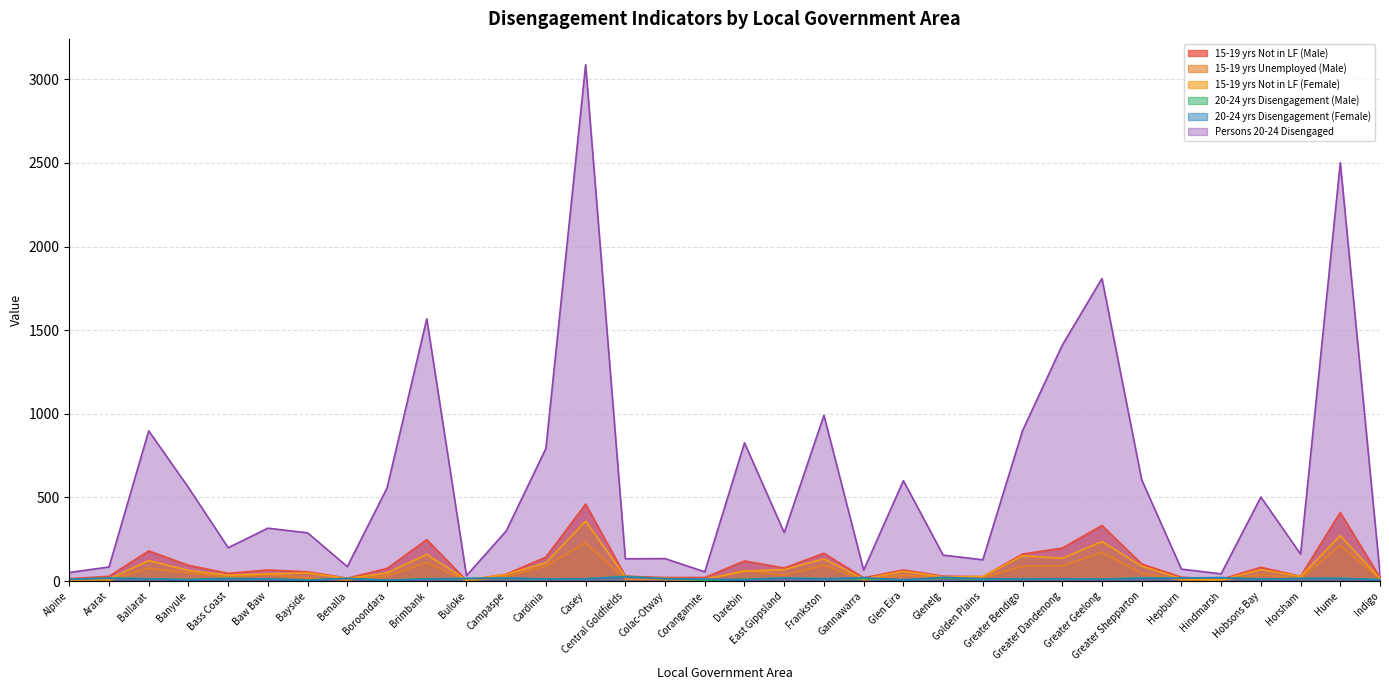

How many values in the 20-24 yrs Disengagement (Female) series are below 13?

16